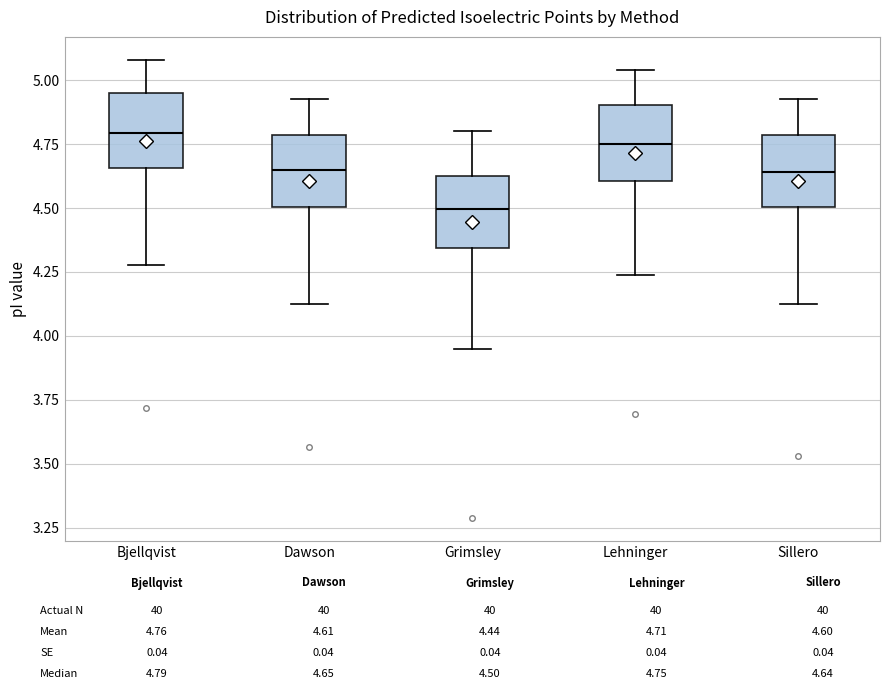

Where does the median line of the box for Dawson sit on the y-axis? The values are not printed on the chart, so give them approximately, as read against the axis.

4.65